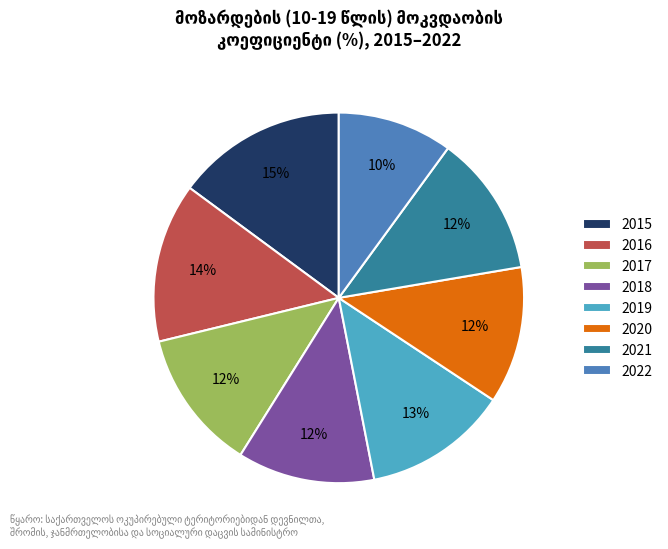

Is the sum of 2021 and 2017 greater than half?

No